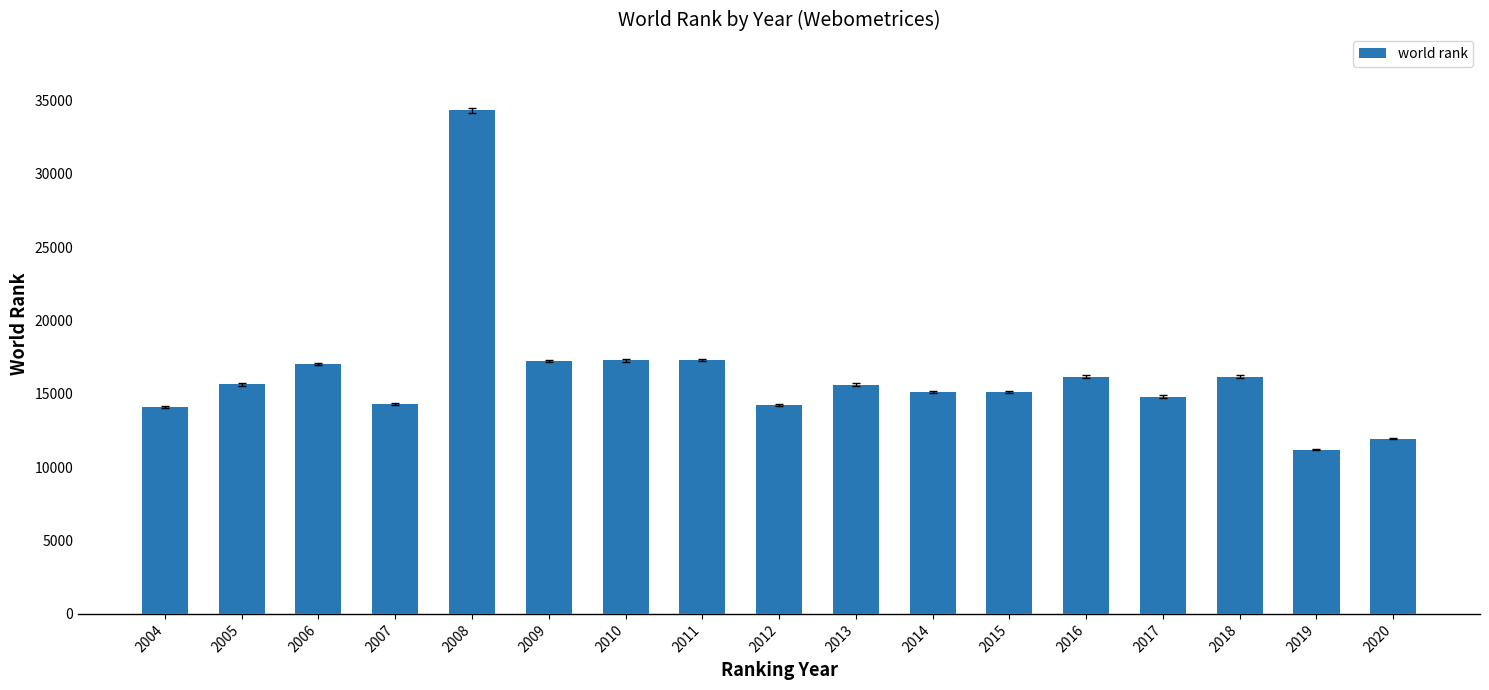

What is the minimum value shown in the chart?

11204